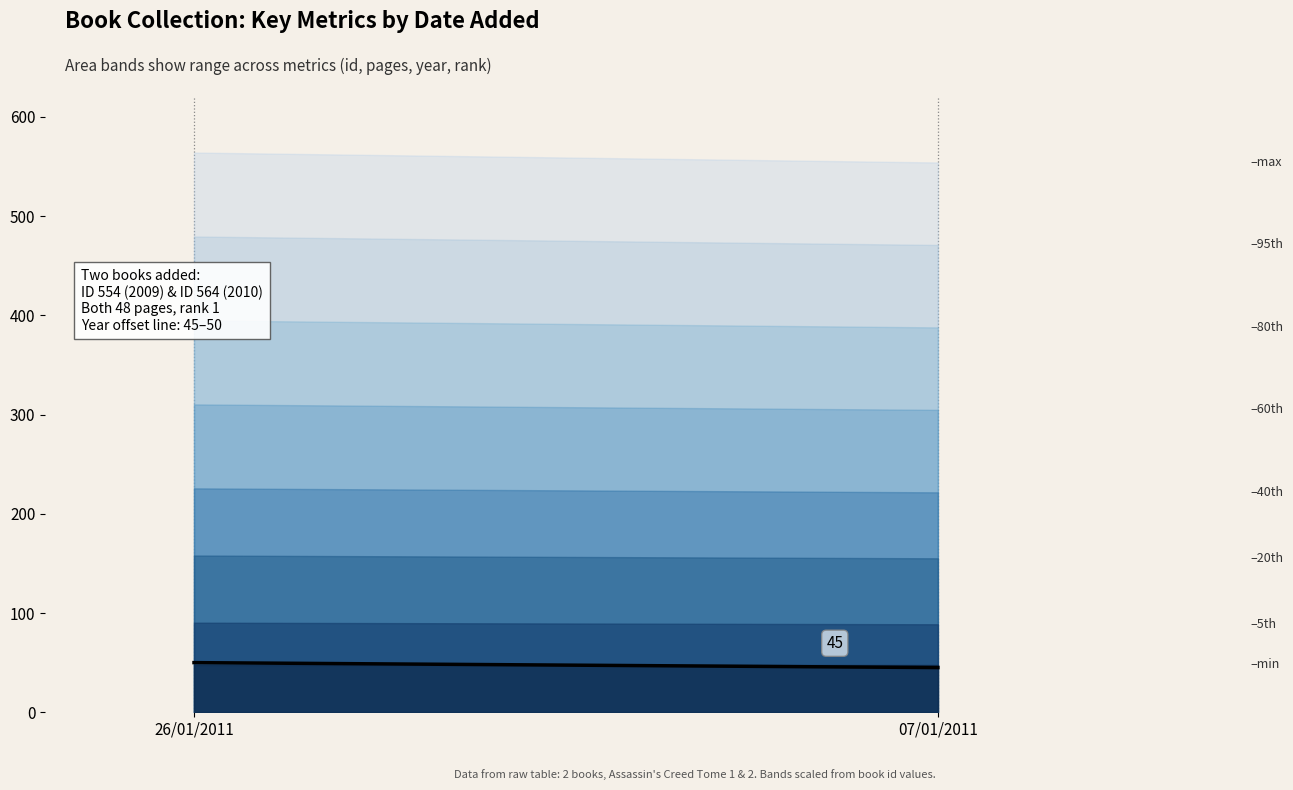

What is the maximum value shown in the chart?

50